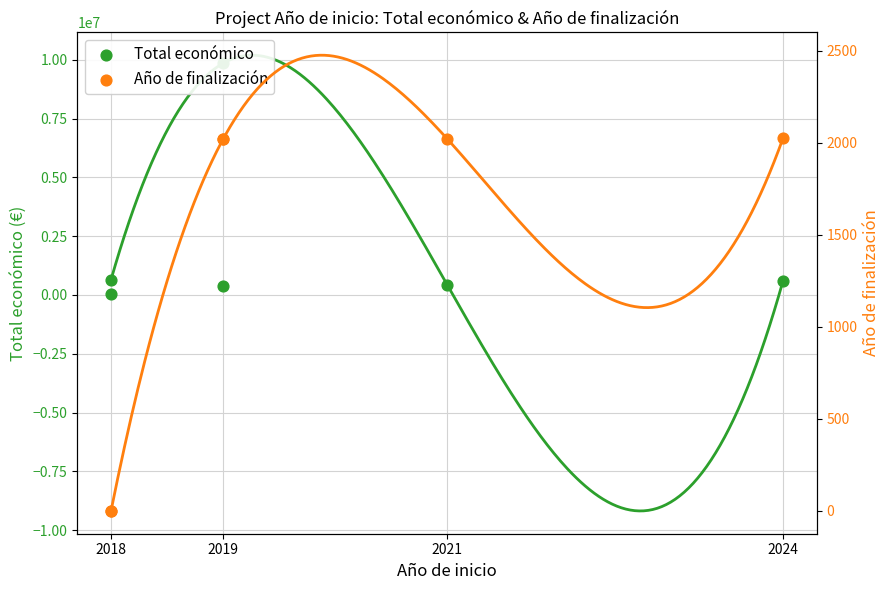

Which series reaches the maximum Y coordinate?

Total económico